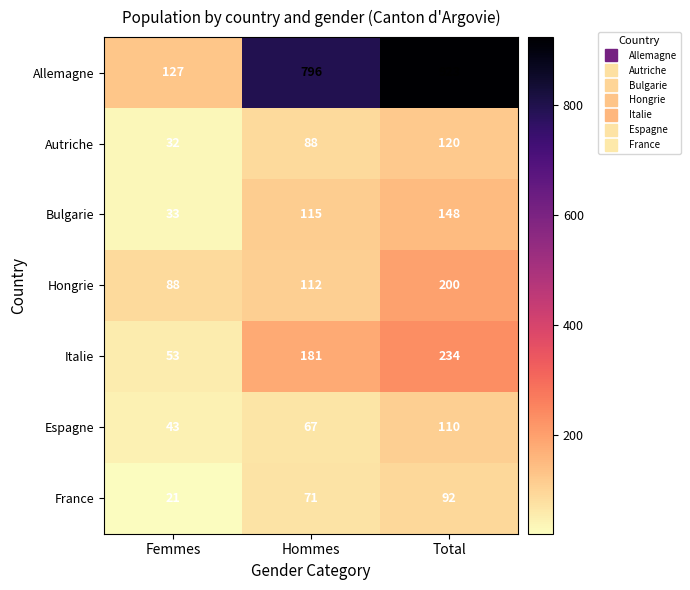

At how many categories does at least one series exceed 261?

2